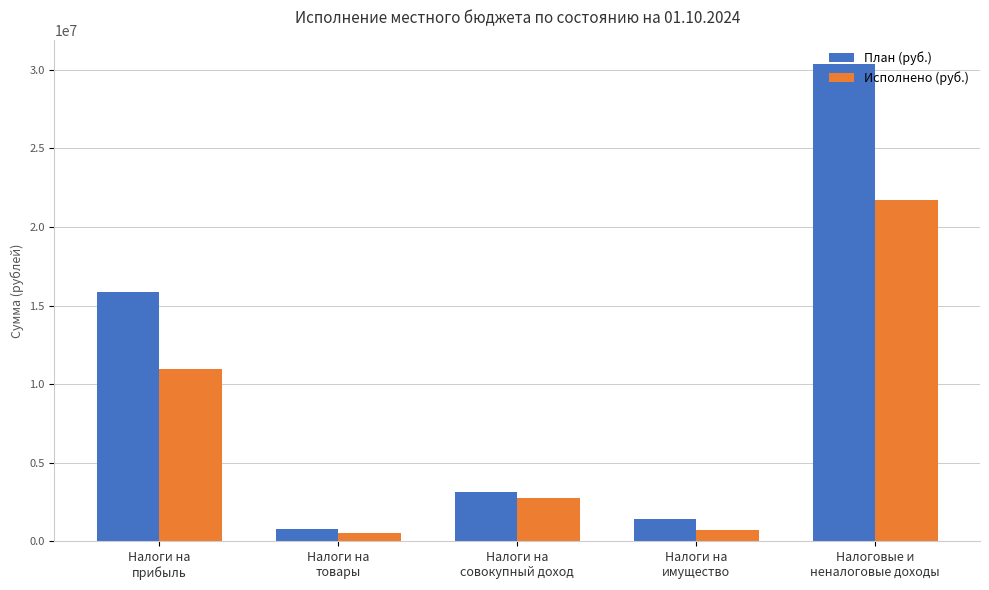

Which series has the largest total across all categories?

План (руб.)